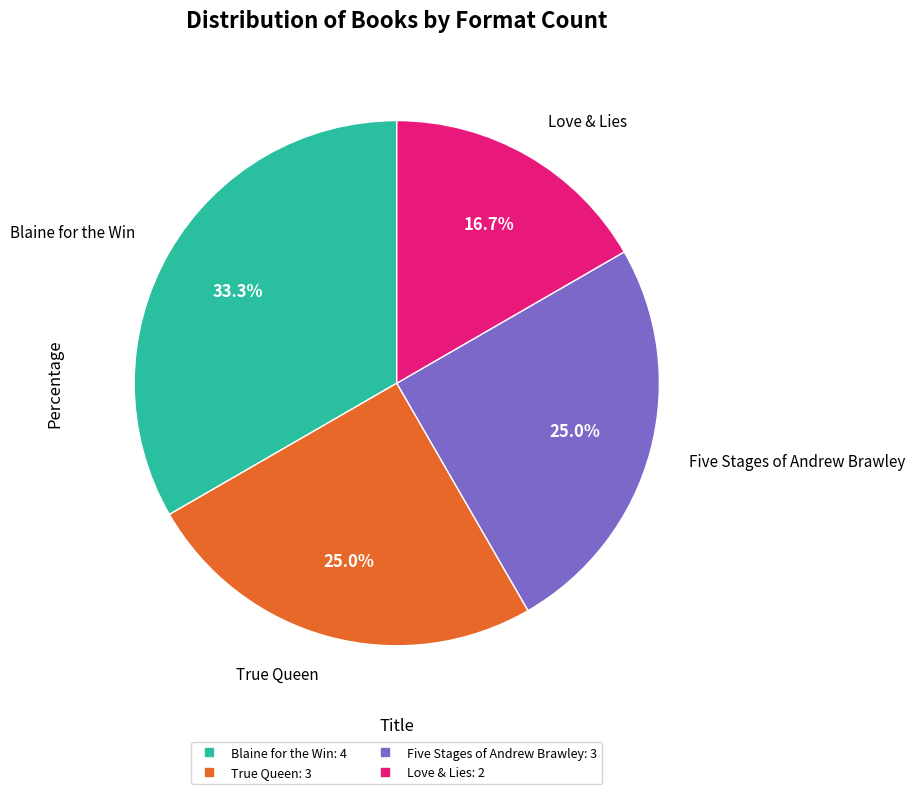

What is the ratio of the value at True Queen to the value at Five Stages of Andrew Brawley?

1.0